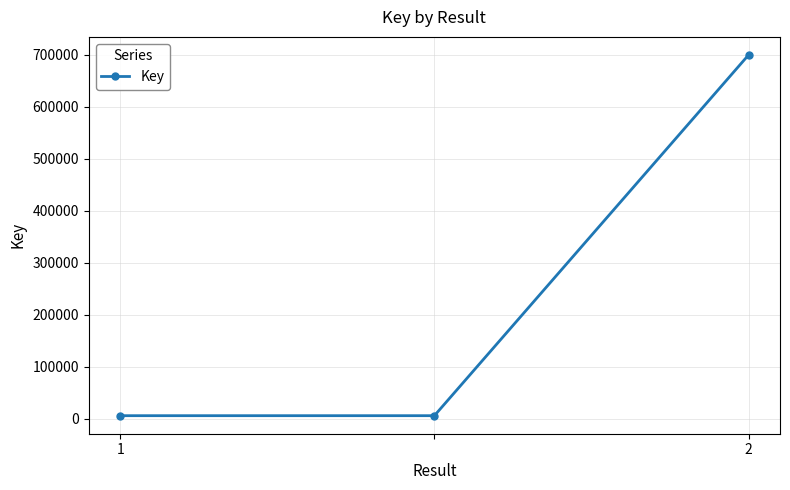

What is the sum of all values?

711135